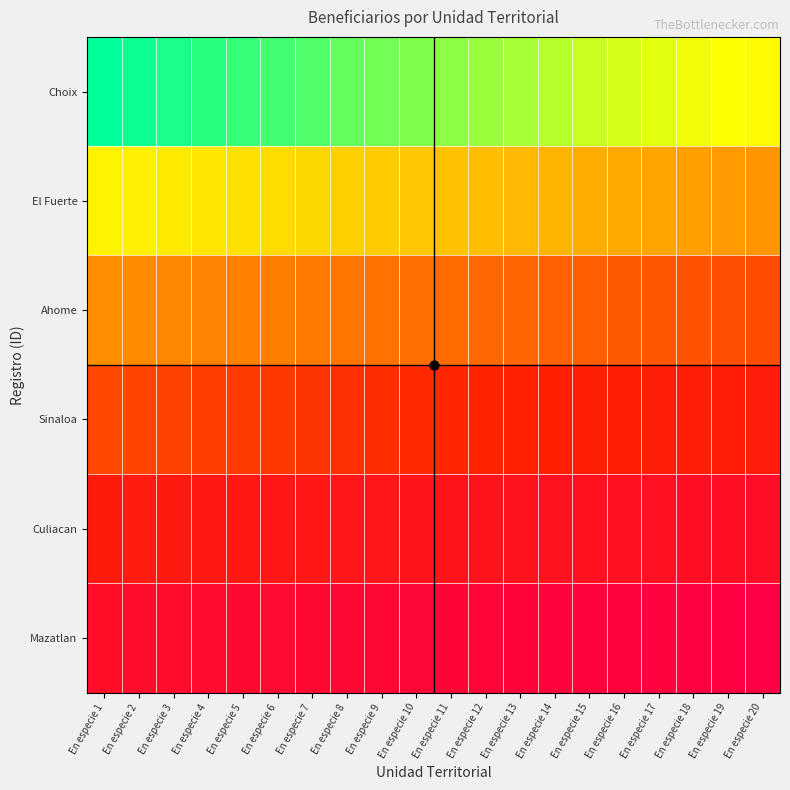

Which has a higher value, En especie 12 or En especie 6?

En especie 12